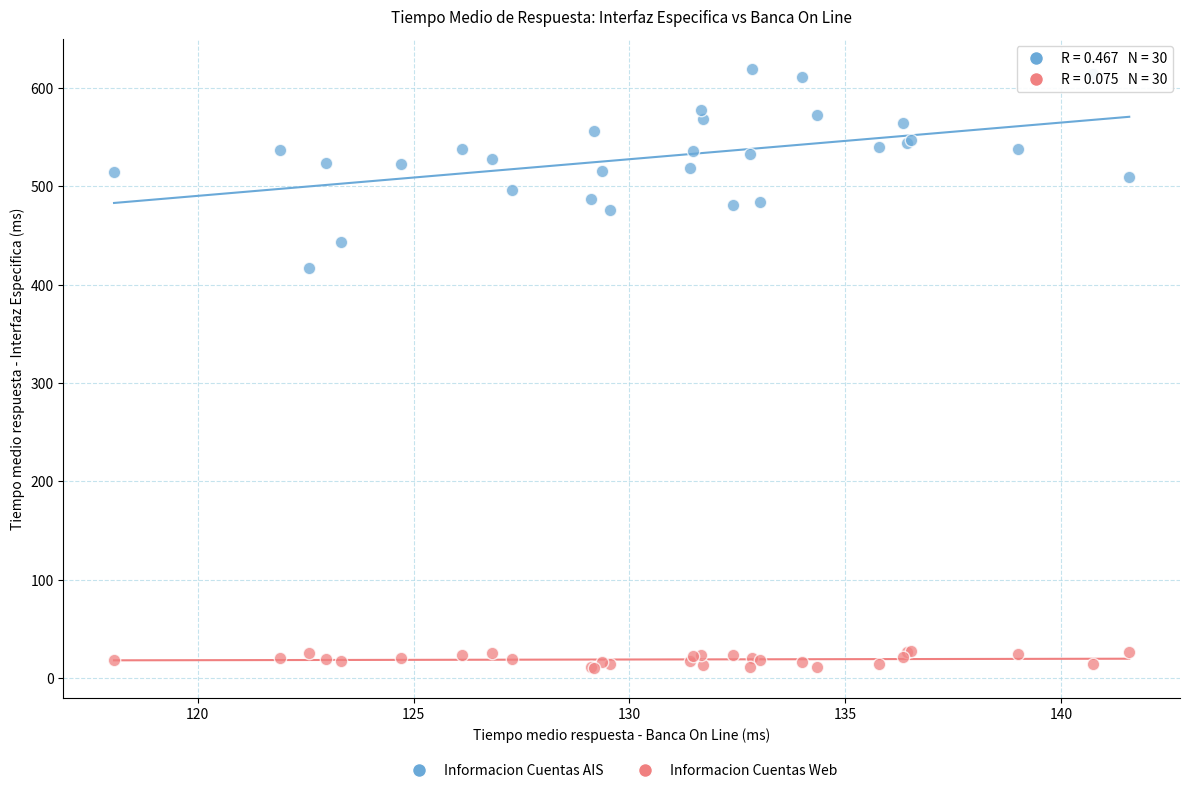

What are all the series names shown in the legend?

Informacion Cuentas AIS, Informacion Cuentas Web